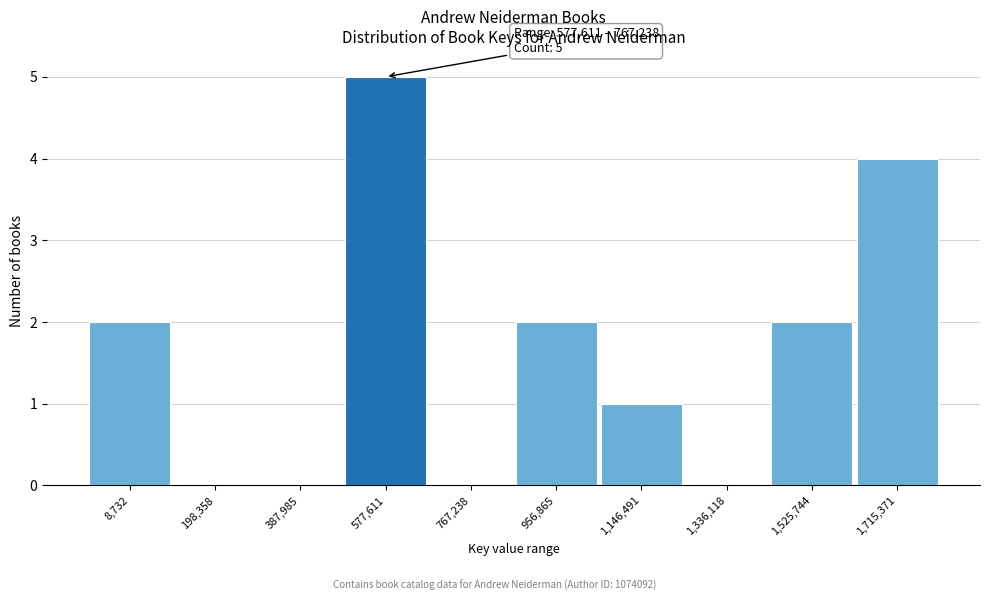

Reading left to right, extract all data points from this chart.

8,732=2	198,358=0	387,985=0	577,611=5	767,238=0	956,865=2	1,146,491=1	1,336,118=0	1,525,744=2	1,715,371=4